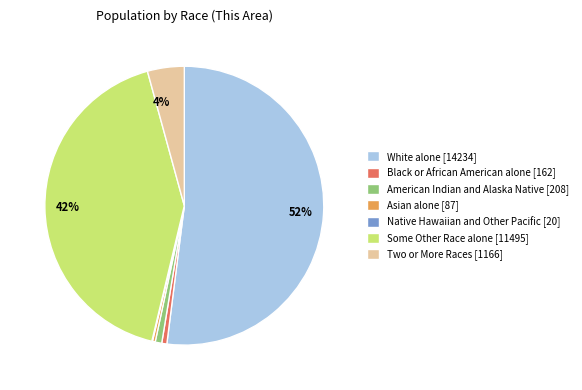

Combined, do American Indian and Alaska Native and Black or African American alone account for over 50%?

No